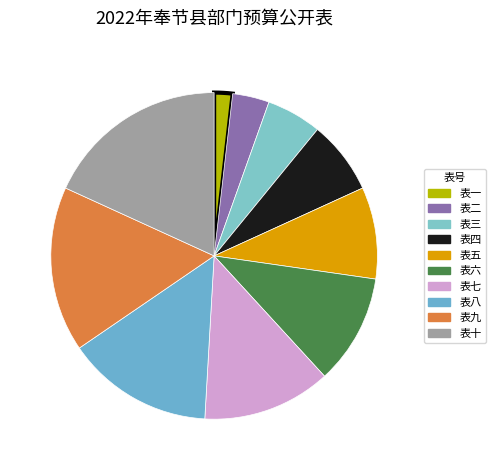

To the nearest percent, what portion does 表七 represent?

13%